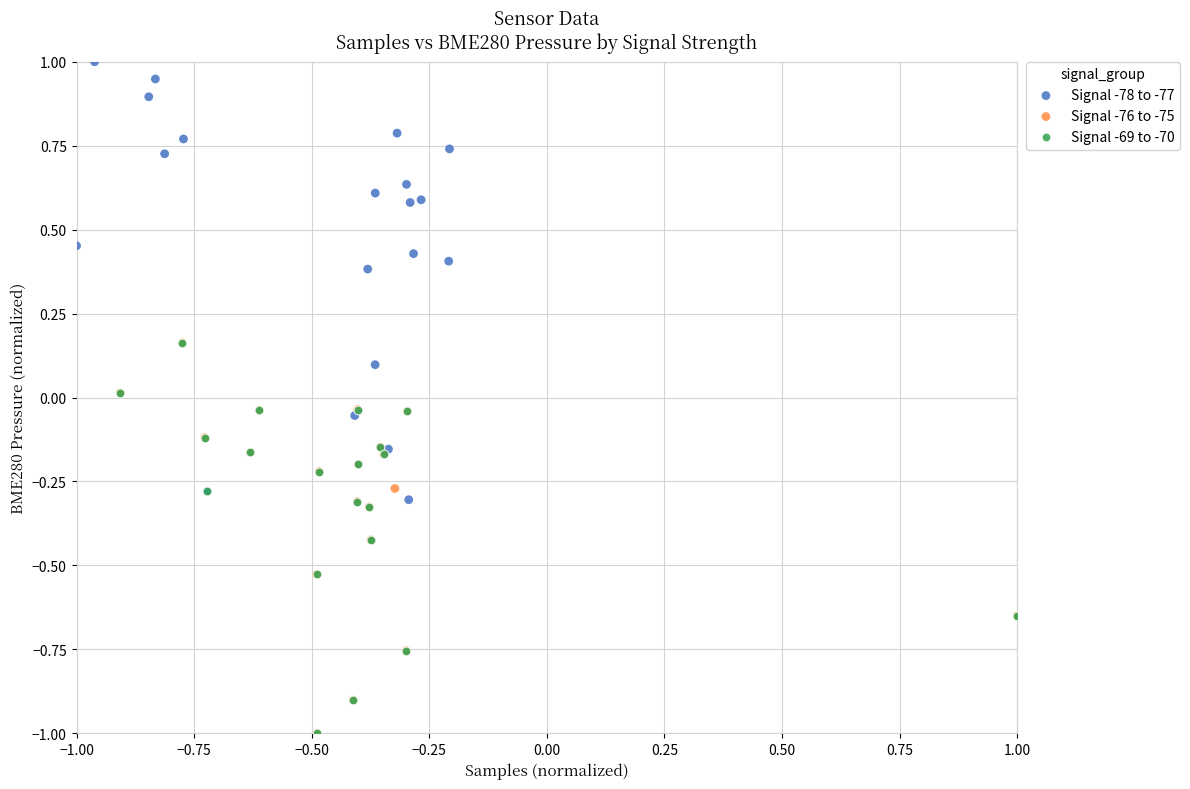

Which series contains the highest Y value?

Signal -78 to -77